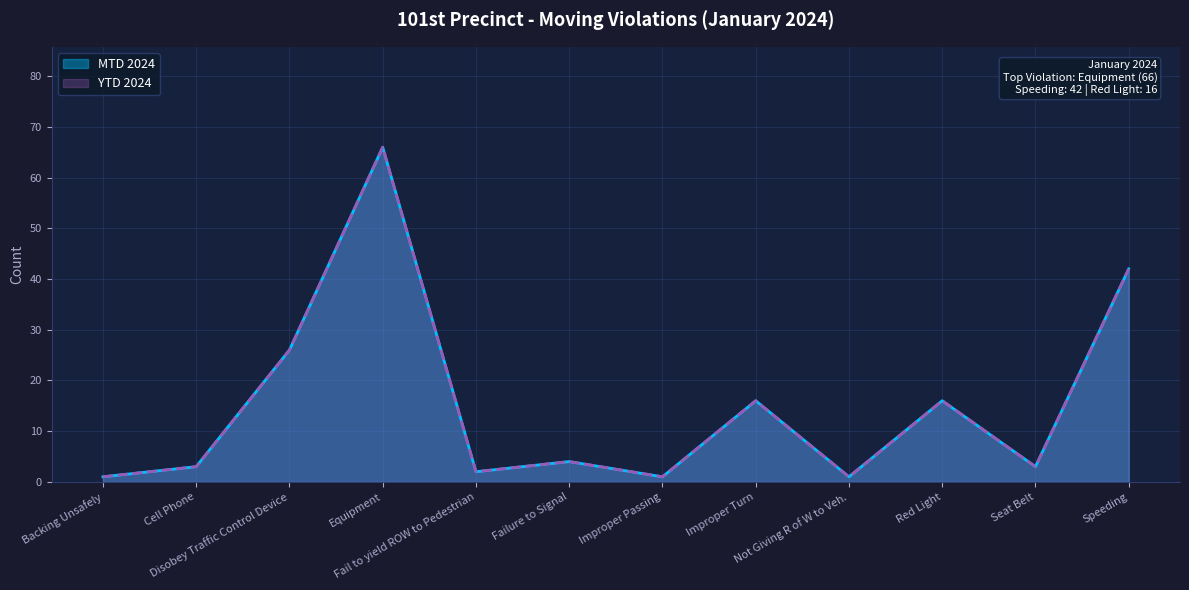

At which category does the data reach its first local peak?

Equipment